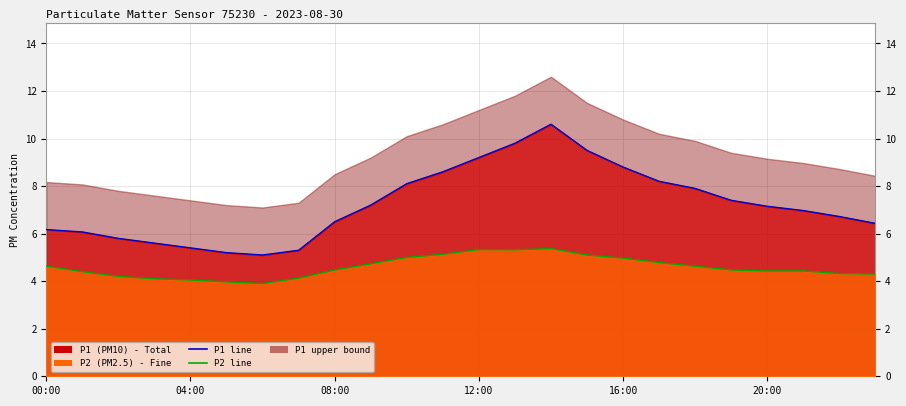

What is the sum of all P1 line values?

173.7